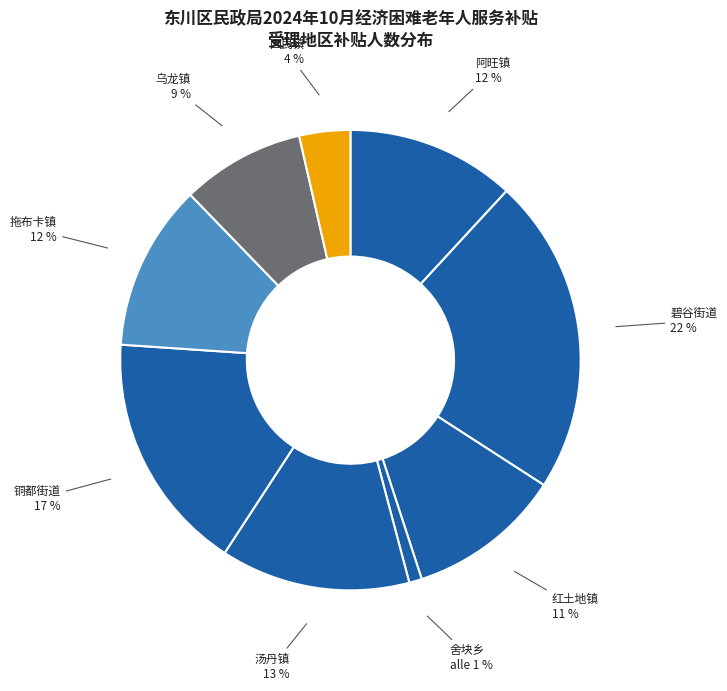

How many slices are in this pie chart?

9